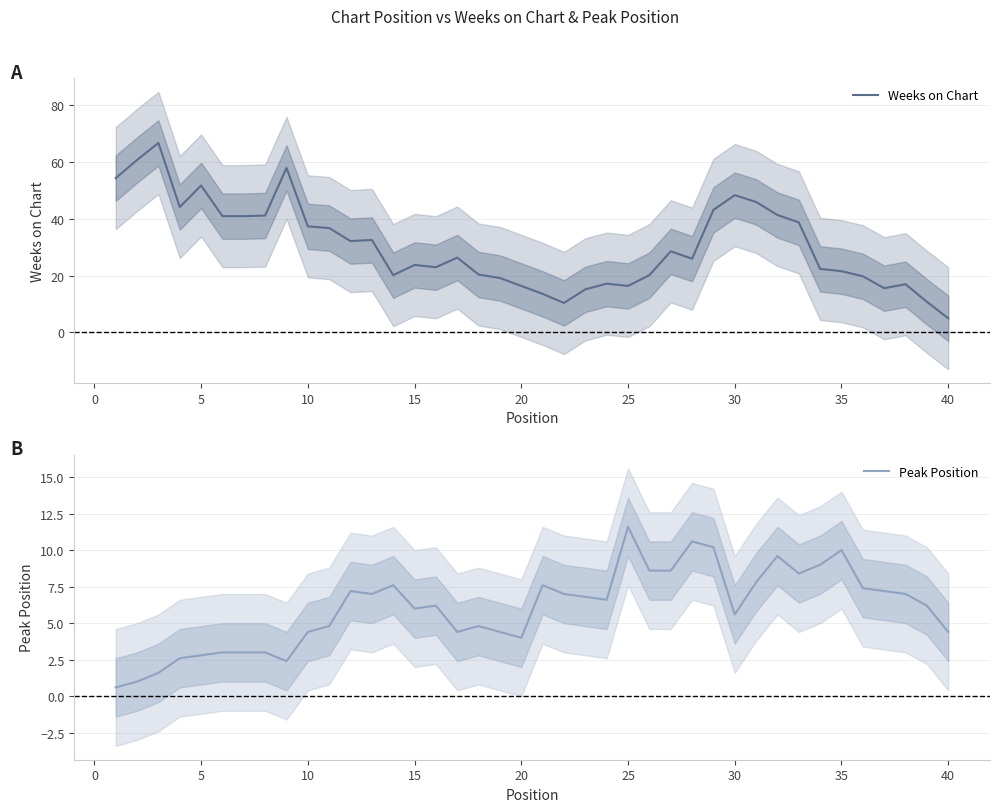

How many data points in Peak Position are less than 6?

17